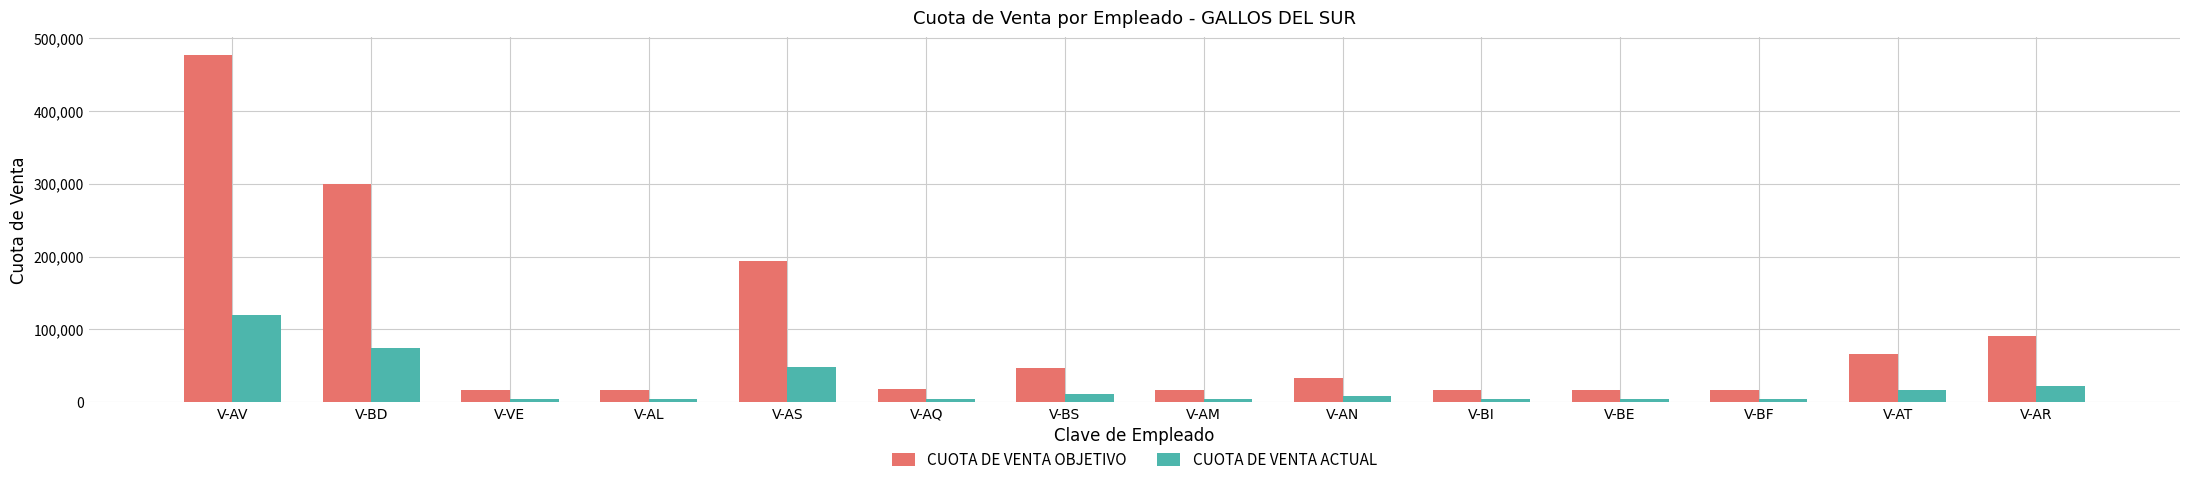

What is the value of the CUOTA DE VENTA OBJETIVO bar at the 2nd from the left?

299270.4